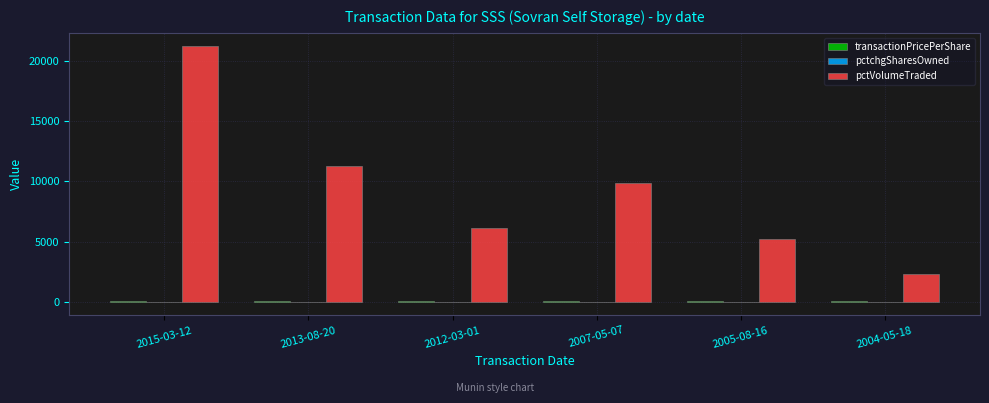

At which category is the sum across all series the highest?

2015-03-12